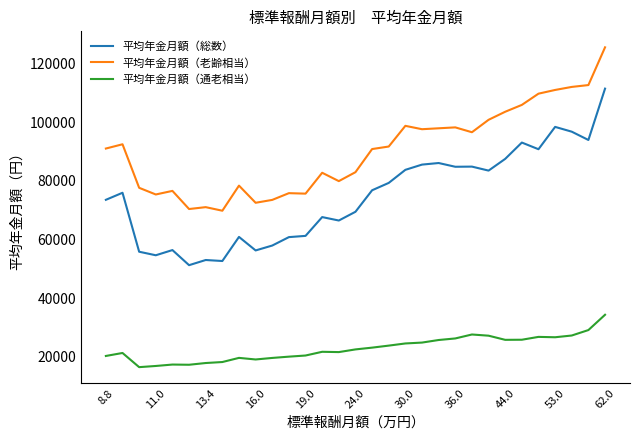

True or false: 平均年金月額（通老相当） and 平均年金月額（総数） cross at least once.

False